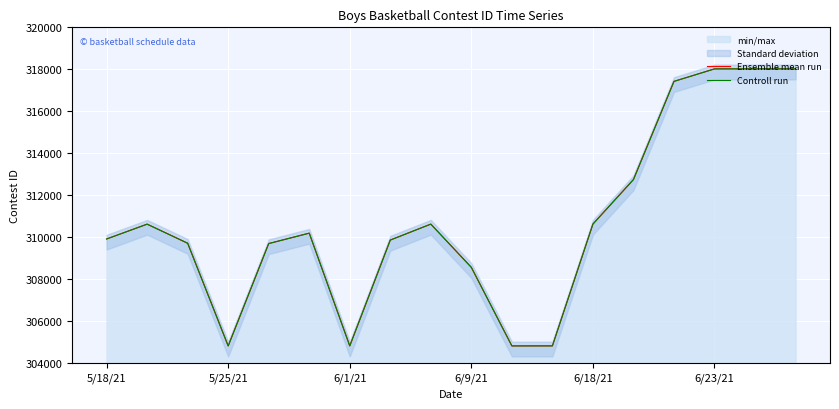

What is the difference between the Ensemble mean run values at 9 and 8?

2061